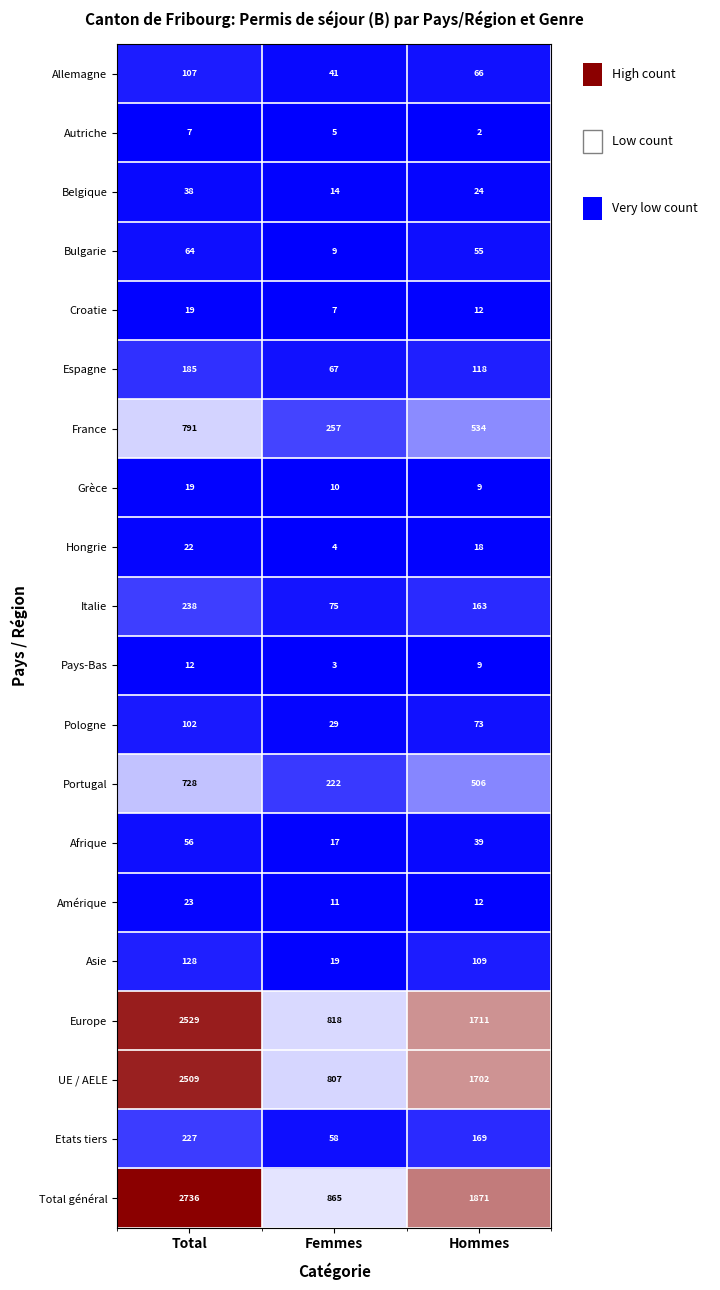

Is it true that France equals 55 at Femmes?

False